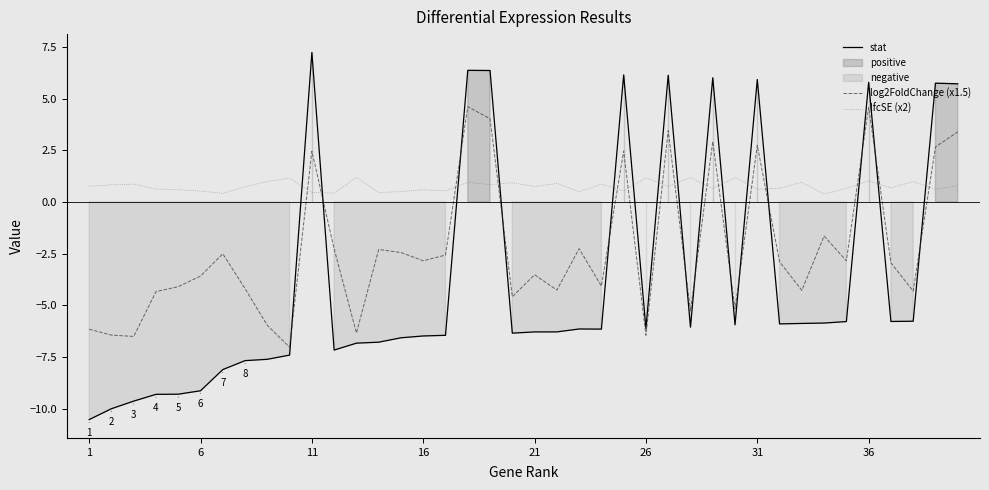

Reading right to left, list all the values displayed in this chart.

stat: 5.7	5.7	-5.8	-5.8	5.8	-5.8	-5.9	-5.9	-5.9	5.9	-5.9	6.0	-6.1	6.1	-6.1	6.1	-6.2	-6.1	-6.3	-6.3	-6.3	6.4	6.4	-6.5	-6.5	-6.6	-6.8	-6.8	-7.2	7.2	-7.4	-7.6	-7.7	-8.1	-9.1	-9.3	-9.3	-9.6	-10.0	-10.5
log2FoldChange (x1.5): 3.4	2.7	-4.3	-2.9	4.6	-2.8	-1.7	-4.3	-2.9	2.7	-5.2	2.9	-5.3	3.4	-6.5	2.5	-4.1	-2.3	-4.3	-3.5	-4.6	4.0	4.6	-2.6	-2.8	-2.5	-2.3	-6.3	-2.3	2.5	-7.0	-6.0	-4.2	-2.5	-3.6	-4.1	-4.3	-6.5	-6.4	-6.2
lfcSE (x2): 0.8	0.6	1.0	0.7	1.0	0.7	0.4	0.9	0.7	0.6	1.2	0.6	1.2	0.7	1.2	0.5	0.9	0.5	0.9	0.7	0.9	0.8	0.9	0.5	0.6	0.5	0.5	1.2	0.4	0.5	1.1	1.0	0.7	0.4	0.5	0.6	0.6	0.9	0.8	0.8